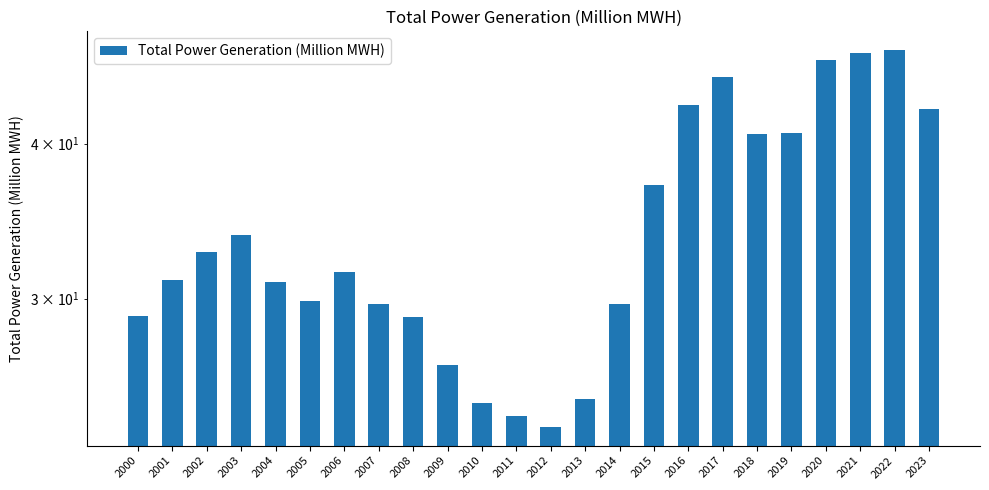

What is the value of the 3rd bar from the left?

32.7